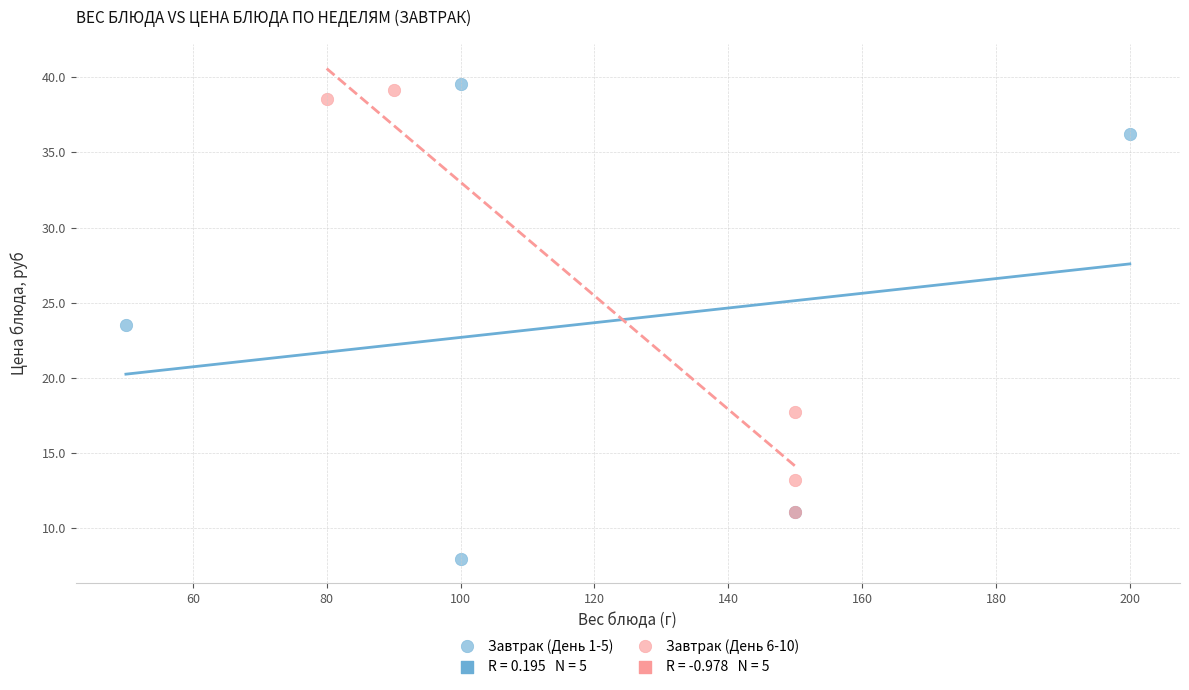

Which series has the largest Y range (max minus min)?

Завтрак (День 1-5)